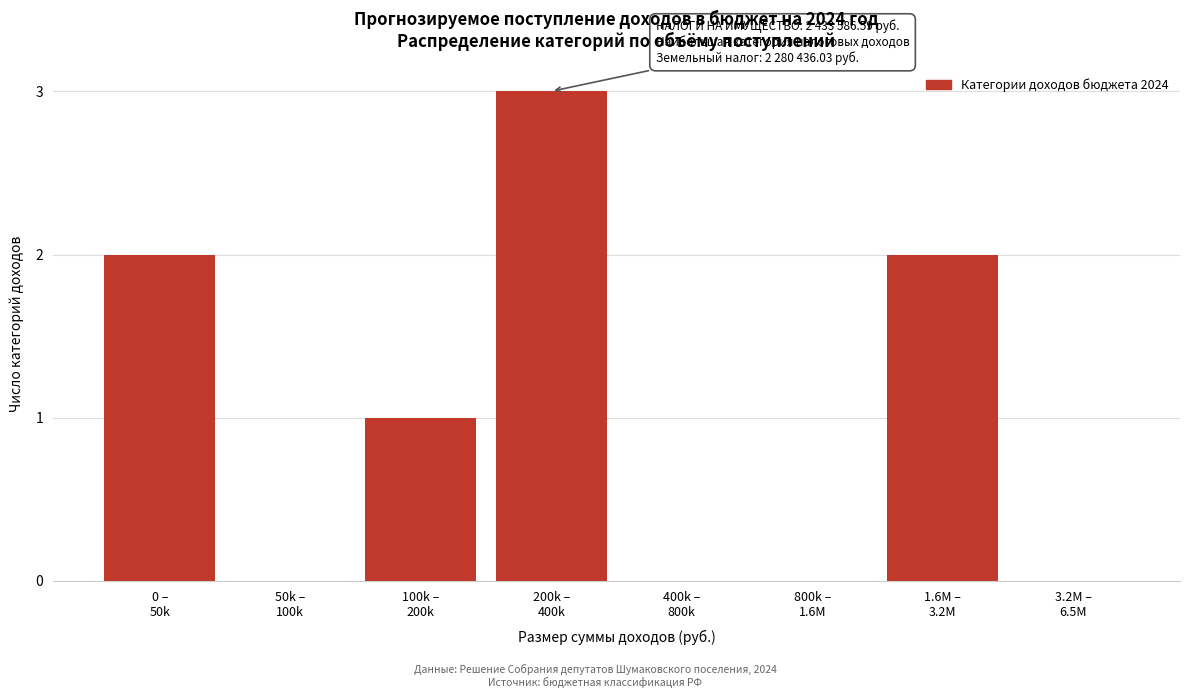

What is the sum of all values?

8